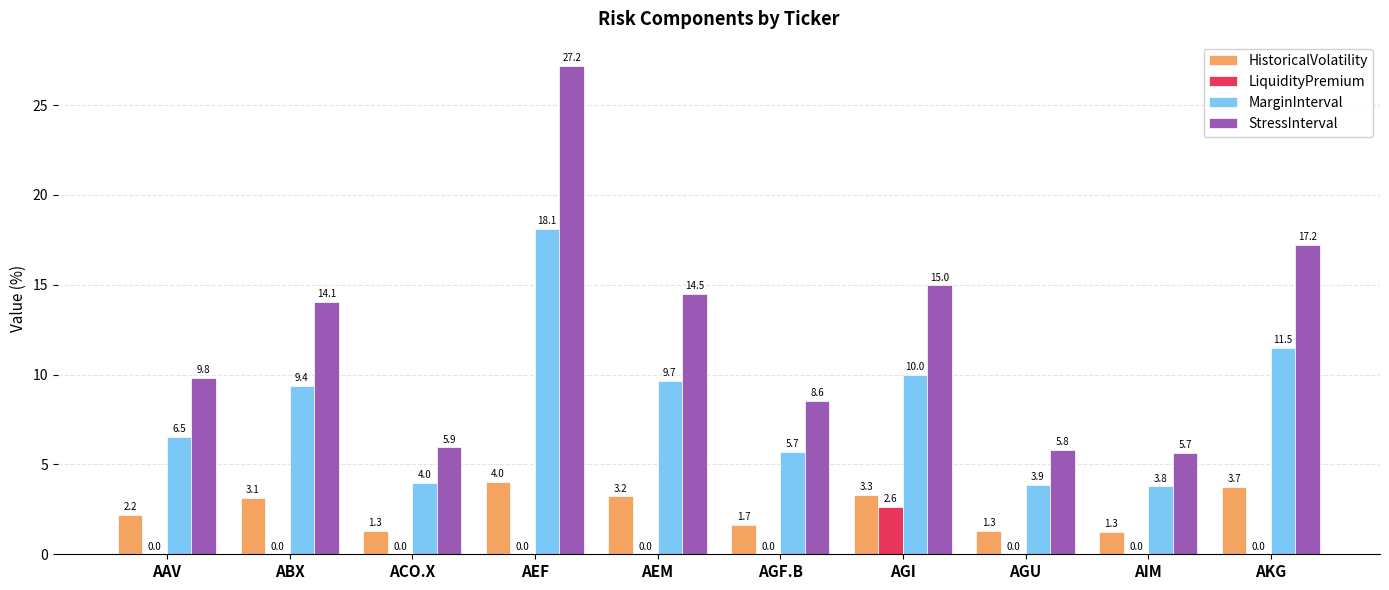

How many positive values does the LiquidityPremium series have?

1